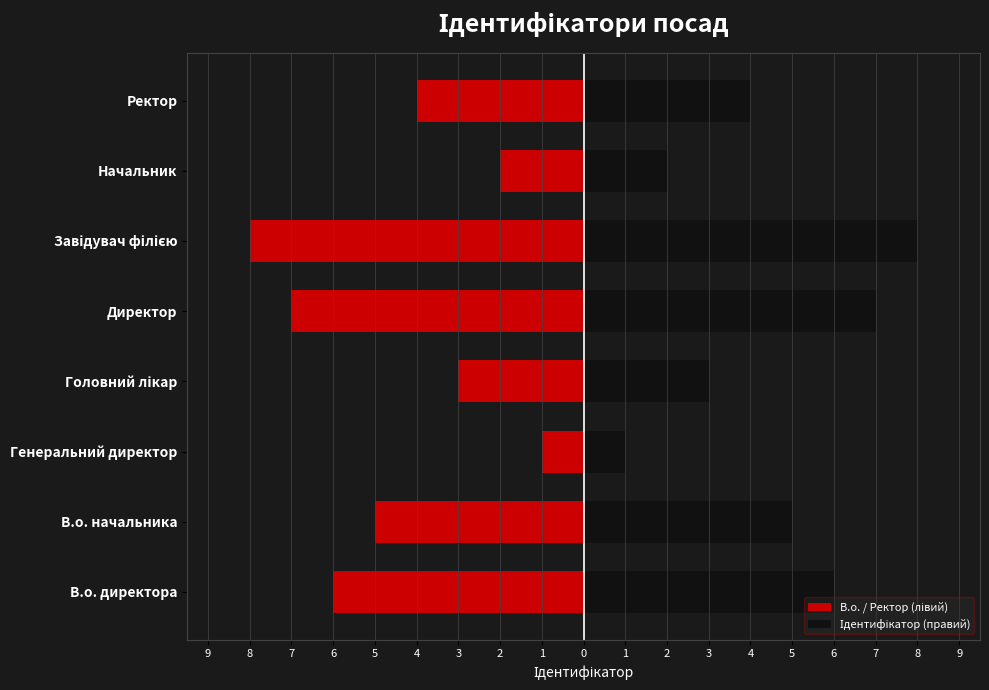

How many values in the В.о. / Ректор (лівий) series are below -4?

4